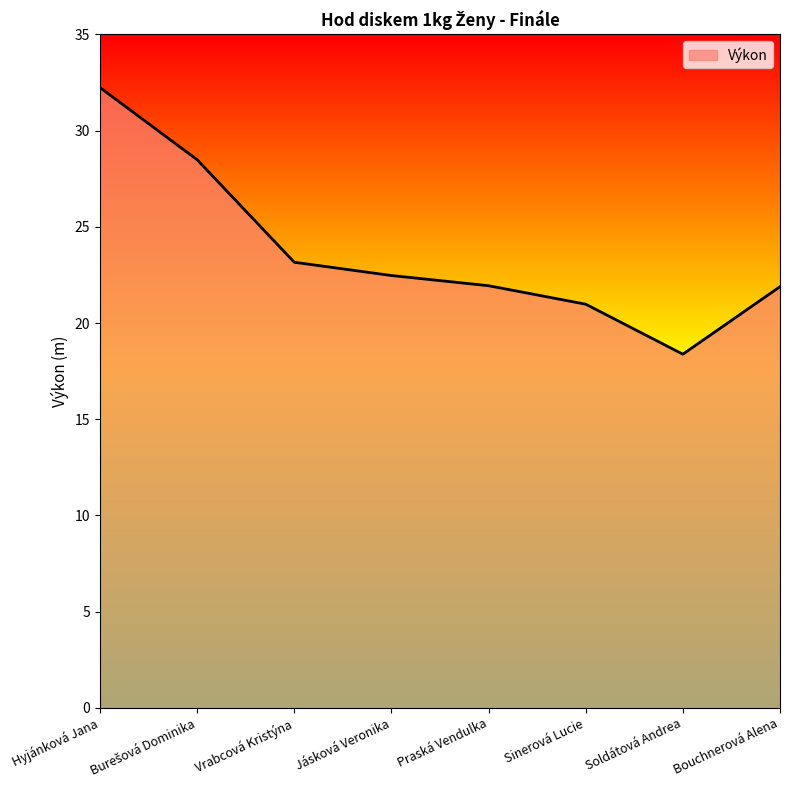

What is the difference between the second highest and minimum values?

10.1